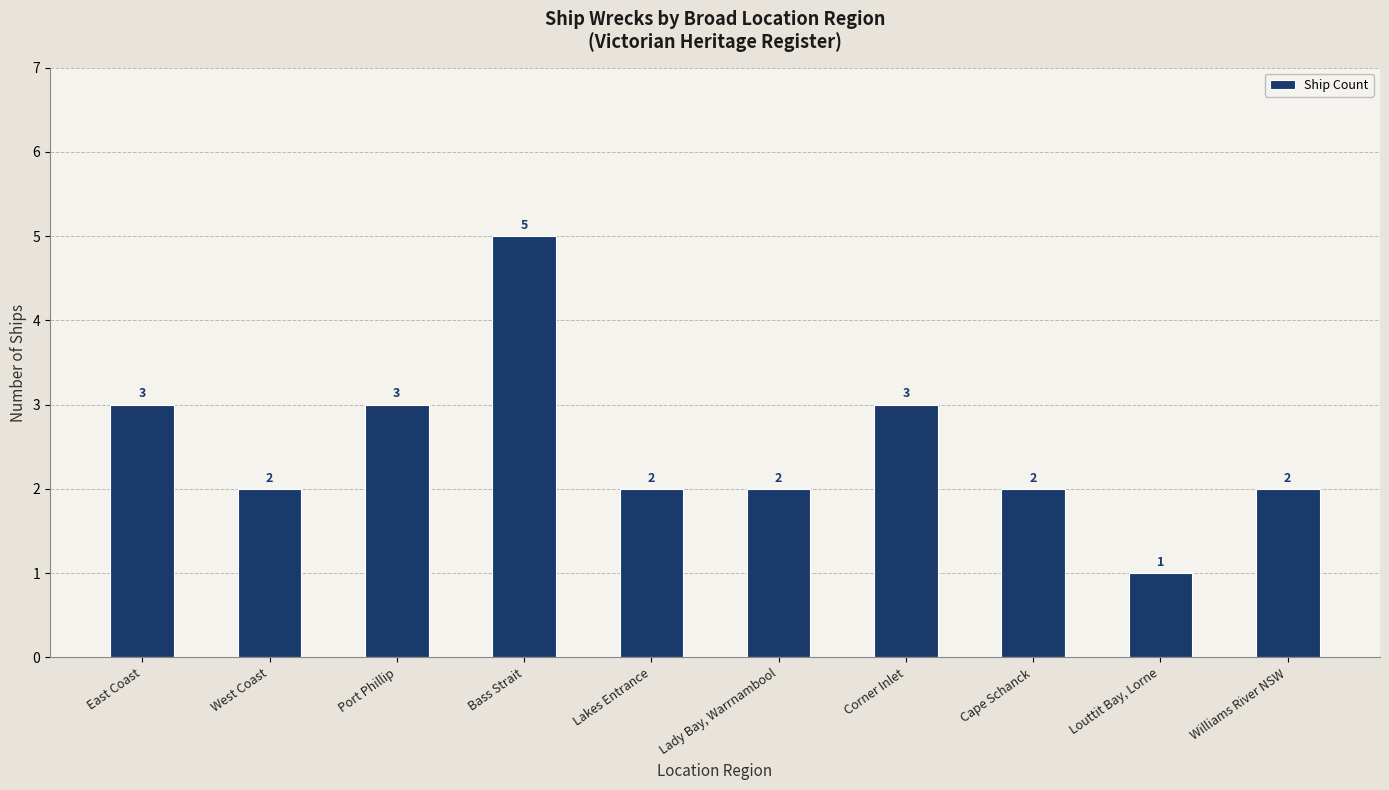

What is the smallest value displayed?

1